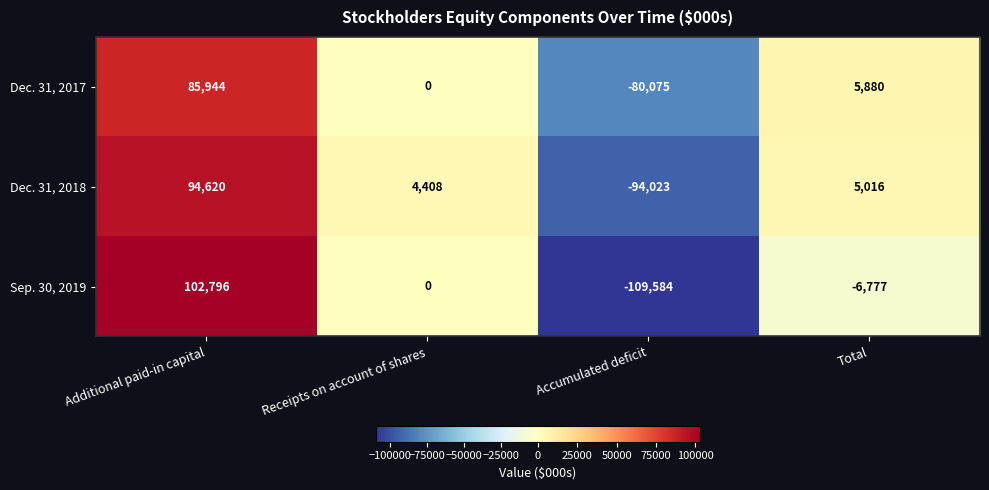

Is it true that Sep. 30, 2019 equals -72225 at Accumulated deficit?

False